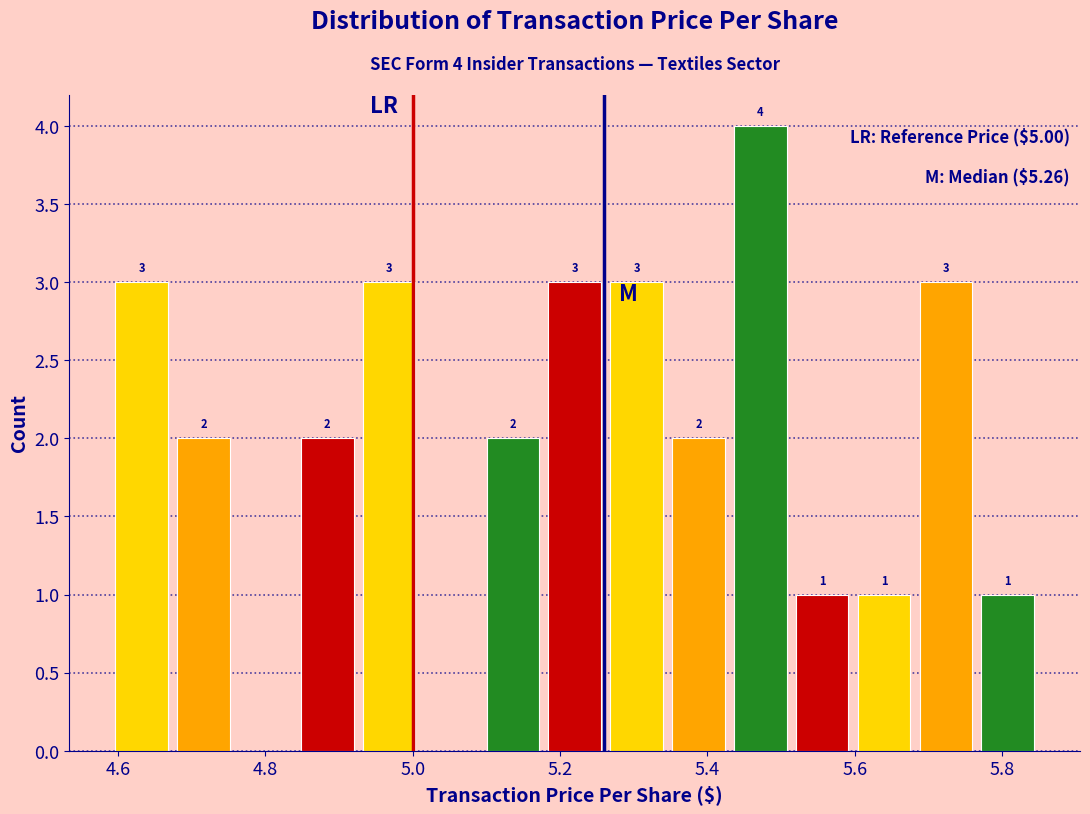

Over which range of the x-axis is the bar tallest?

5.42 to 5.52